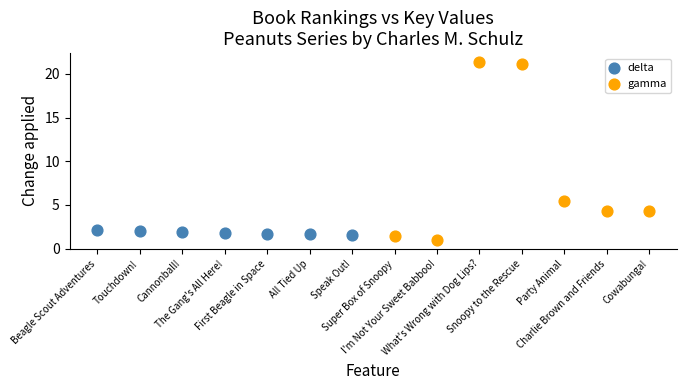

What are all the series names shown in the legend?

delta, gamma